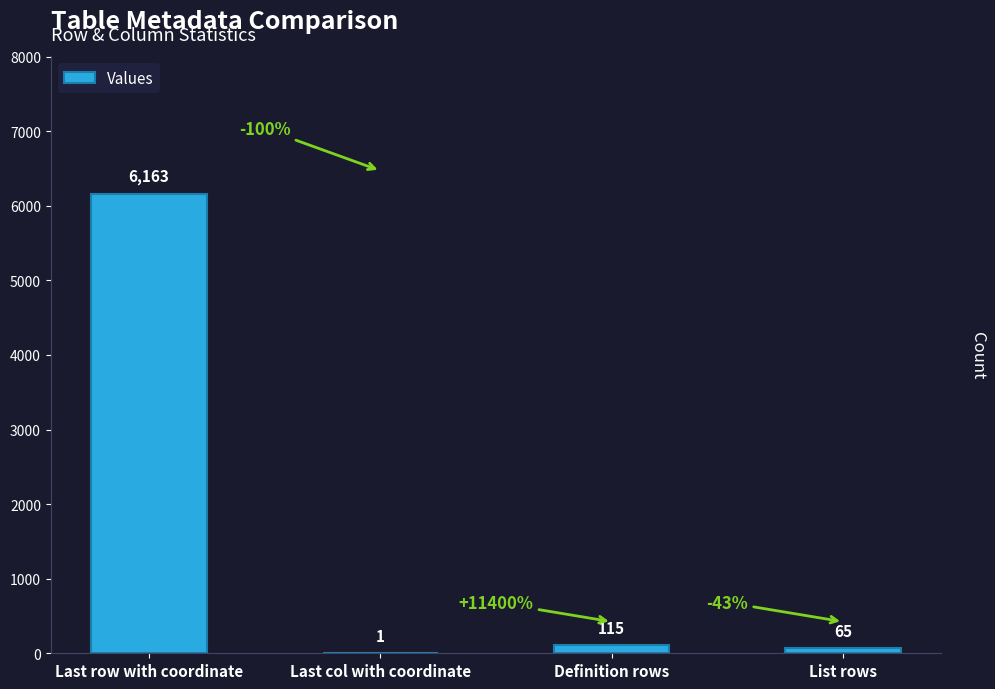

True or false: the data shows 2525 at Last row with coordinate.

False